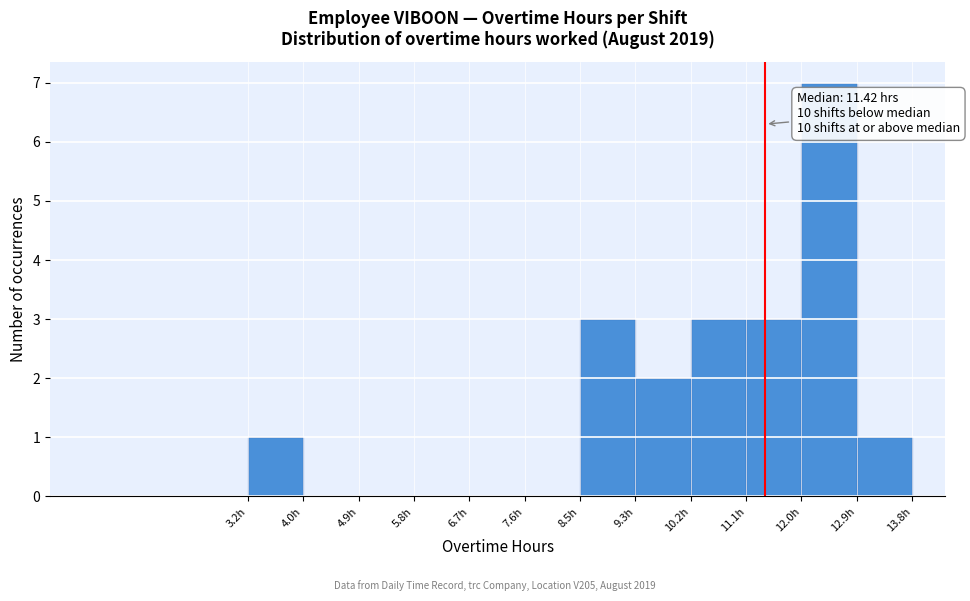

Which range on the x-axis has the tallest bar?

12.0 to 12.9